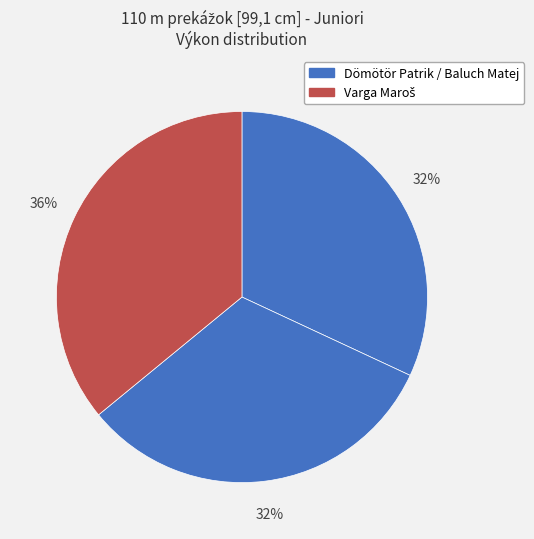

Count the number of slices in the pie.

3